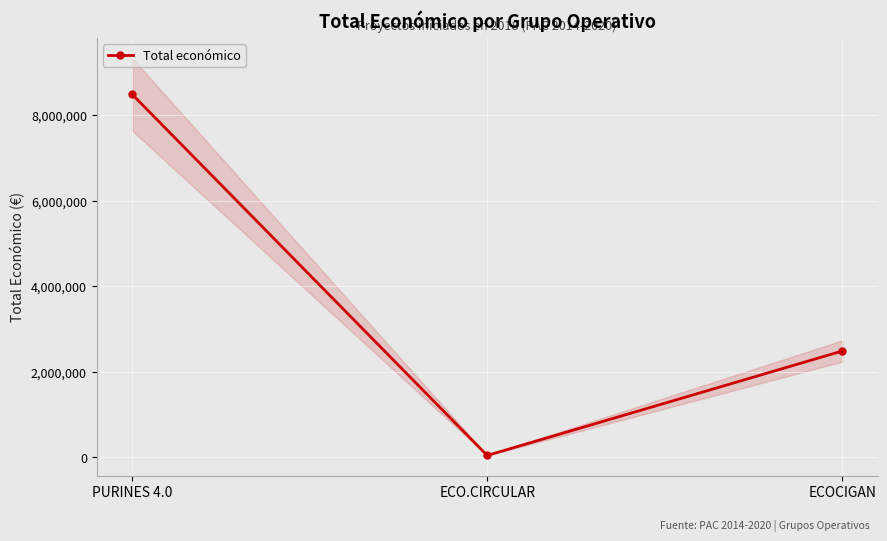

What is the minimum value shown in the chart?

42845